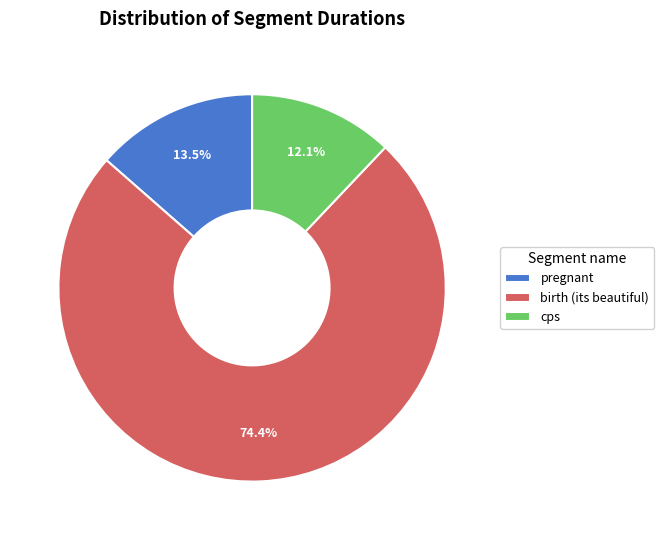

Rank the categories by value from lowest to highest.

cps, pregnant, birth (its beautiful)